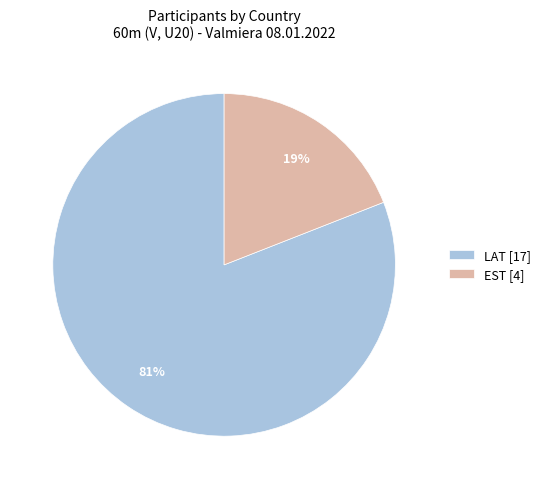

Count the number of slices in the pie.

2